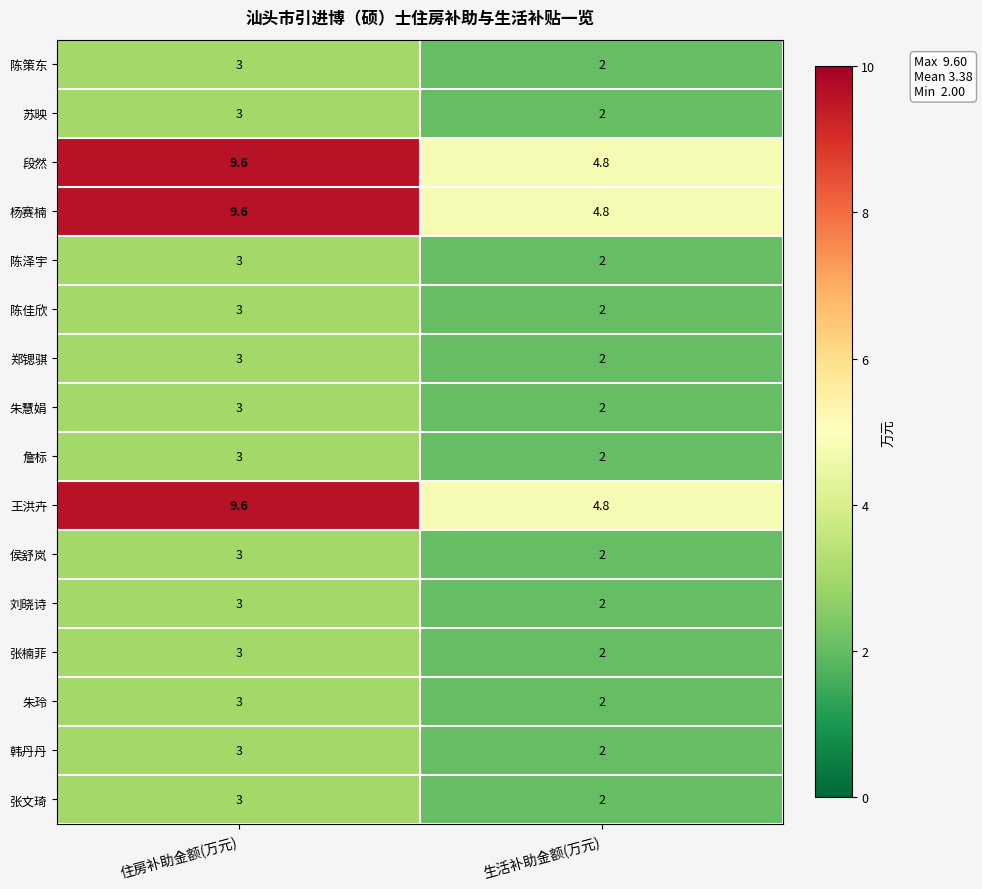

What is the difference between the highest and lowest values at 生活补助金额(万元)?

2.8